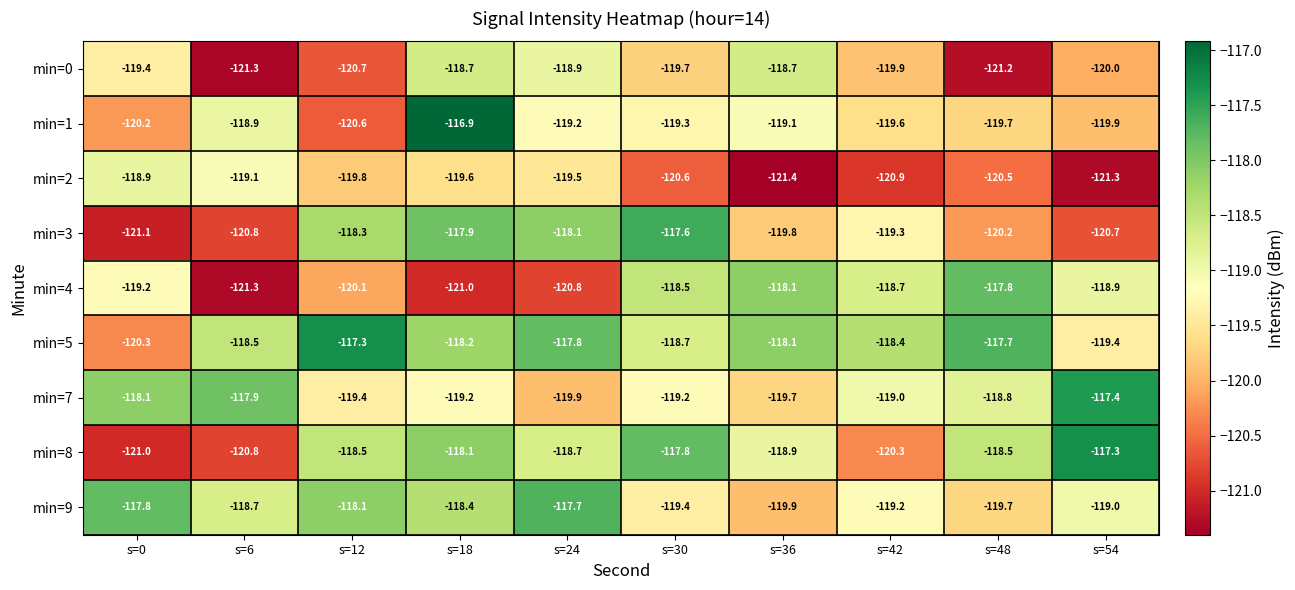

Rank the series at s=18 from lowest to highest value.

min=4, min=2, min=7, min=0, min=9, min=5, min=8, min=3, min=1